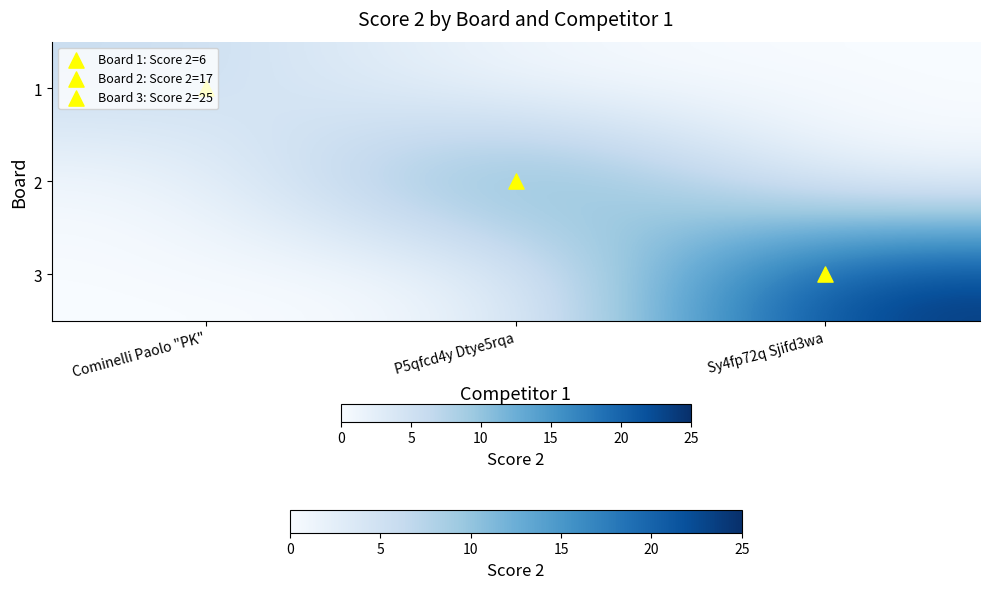

How many data points does each series have?

3